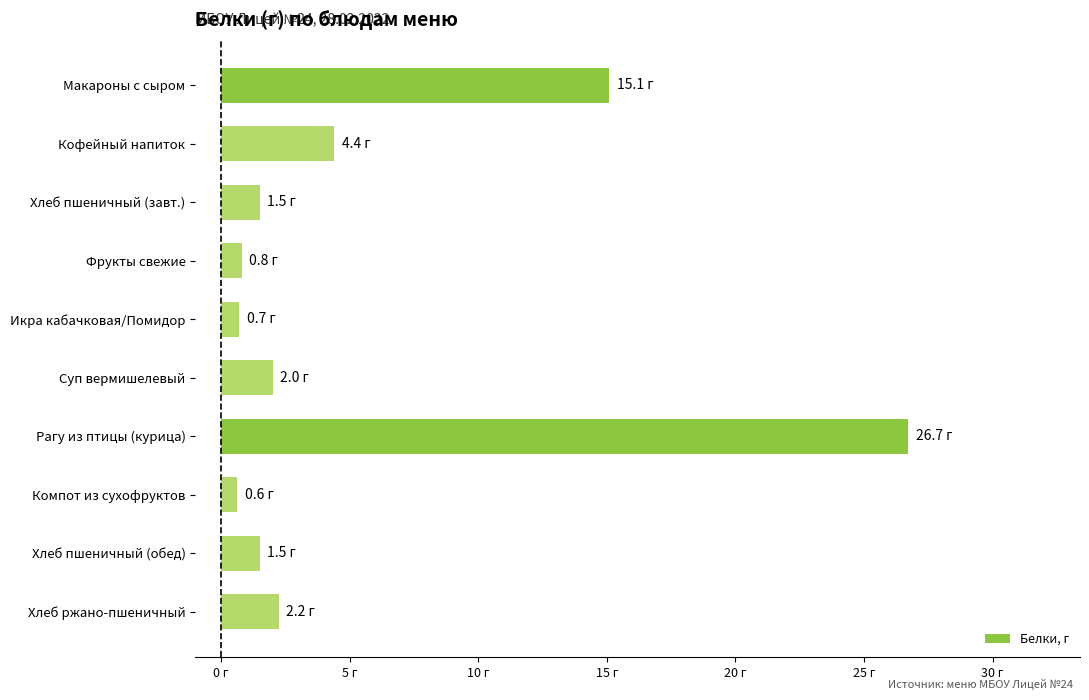

Does the chart contain any negative values?

No